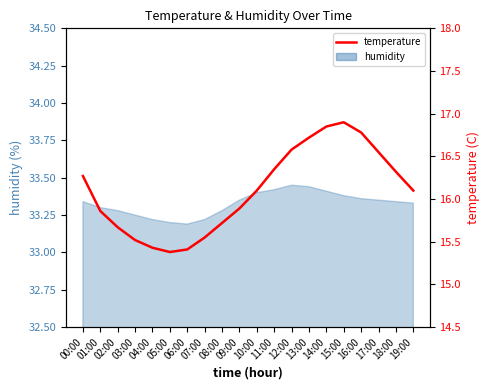

What is the ratio of the value at 04:00 to the value at 06:00?

1.0